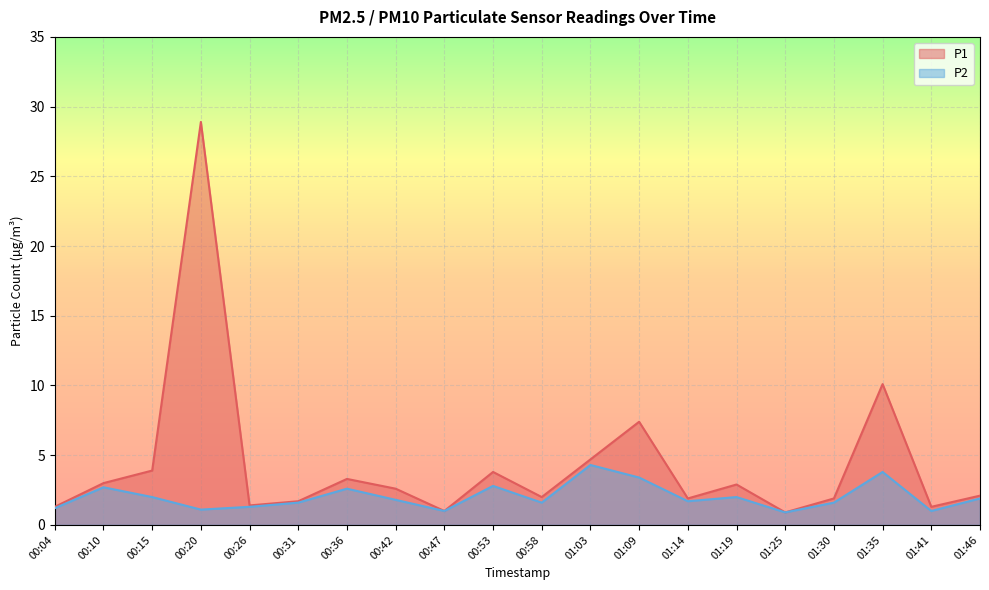

What is the maximum value for P1?

28.9